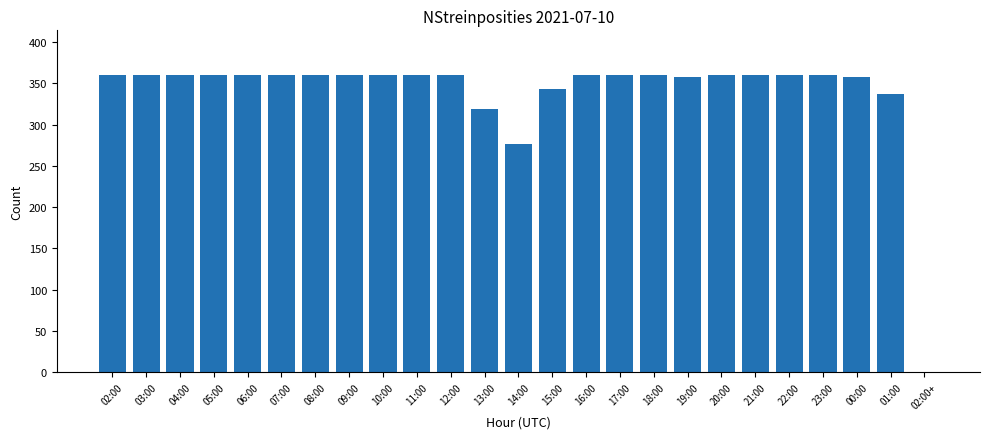

How many distinct data groups are displayed?

1